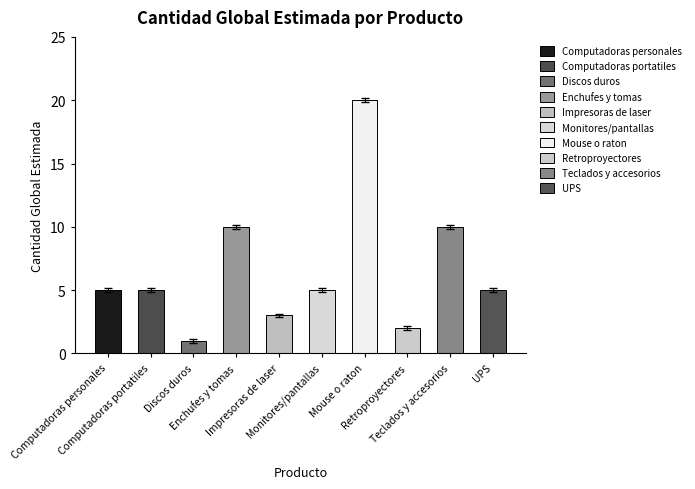

What position from the right is UPS?

1